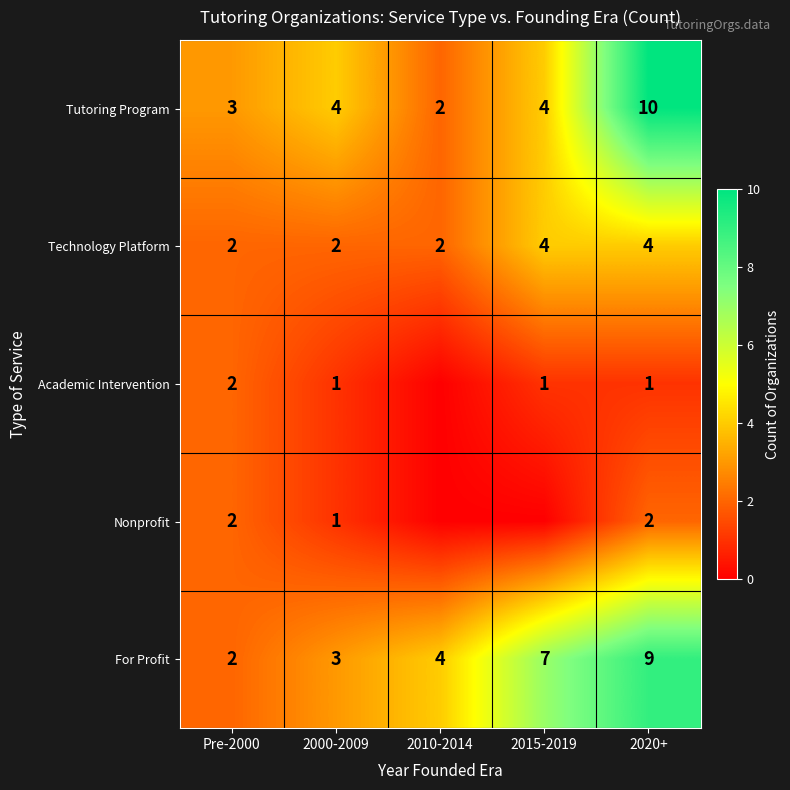

What is the total value across all series at 2020+?

26